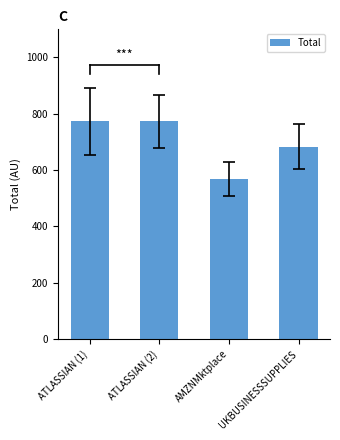

What is the label of the 1st bar from the left?

ATLASSIAN (1)